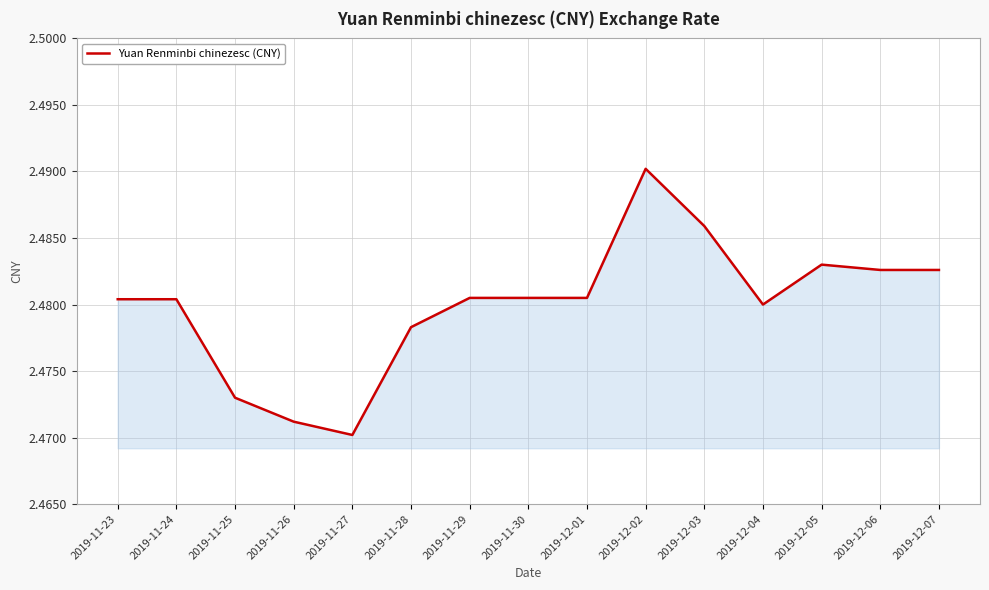

What is the ratio of the value at 2019-11-26 to the value at 2019-12-06?

1.0